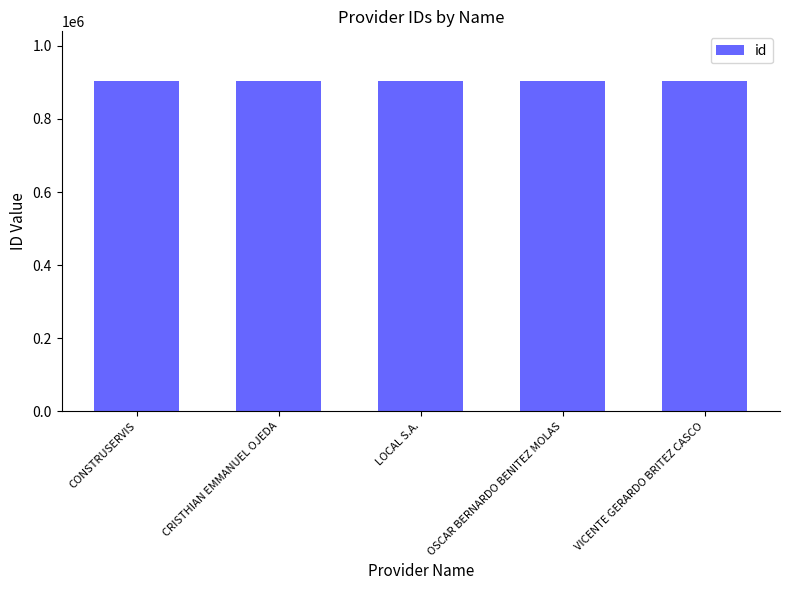

Is it true that the value at CONSTRUSERVIS is 1451760?

False